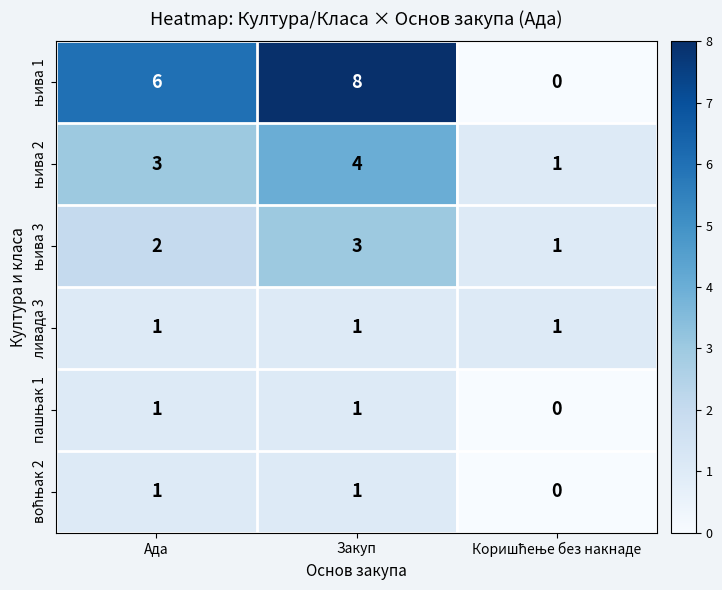

Which label corresponds to the largest value in the chart?

Закуп